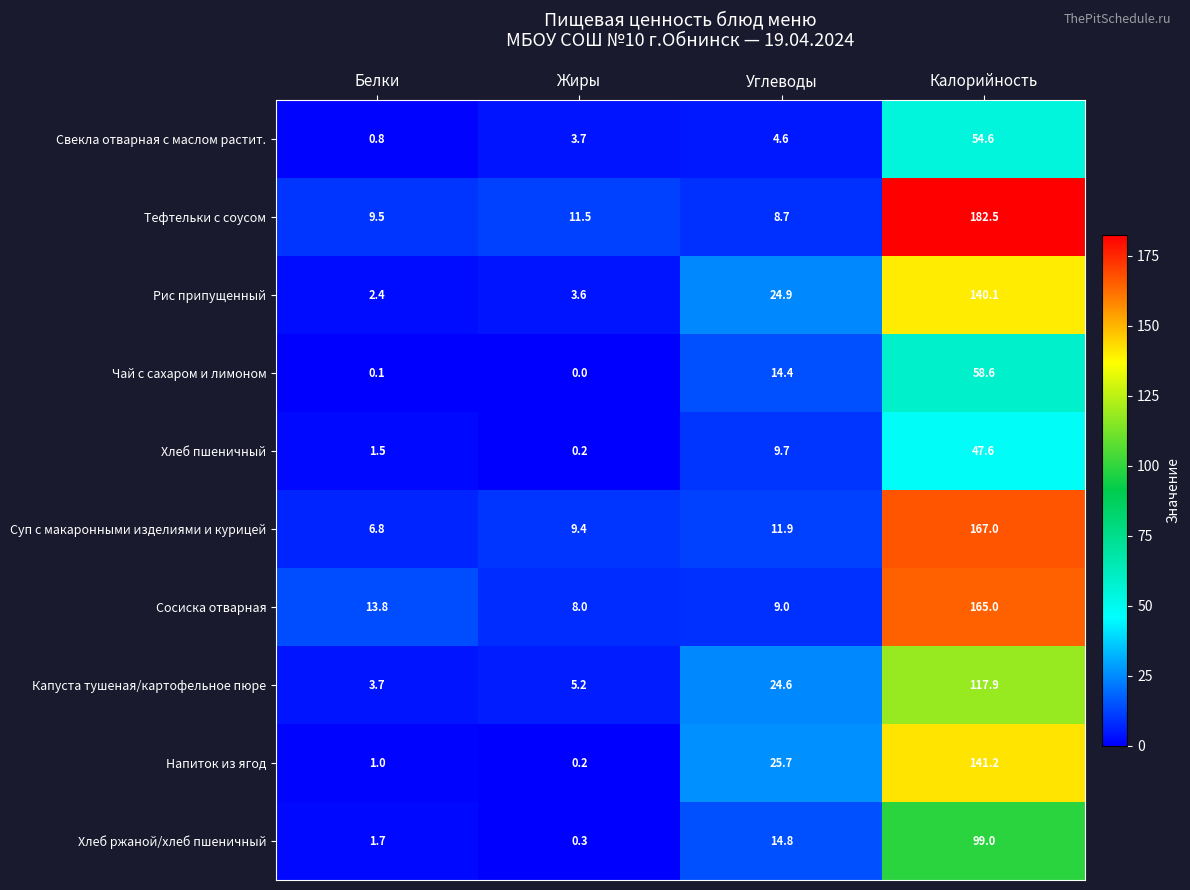

Rank the series by their maximum value, from lowest to highest.

Хлеб пшеничный, Свекла отварная с маслом растит., Чай с сахаром и лимоном, Хлеб ржаной/хлеб пшеничный, Капуста тушеная/картофельное пюре, Рис припущенный, Напиток из ягод, Сосиска отварная, Суп с макаронными изделиями и курицей, Тефтельки с соусом